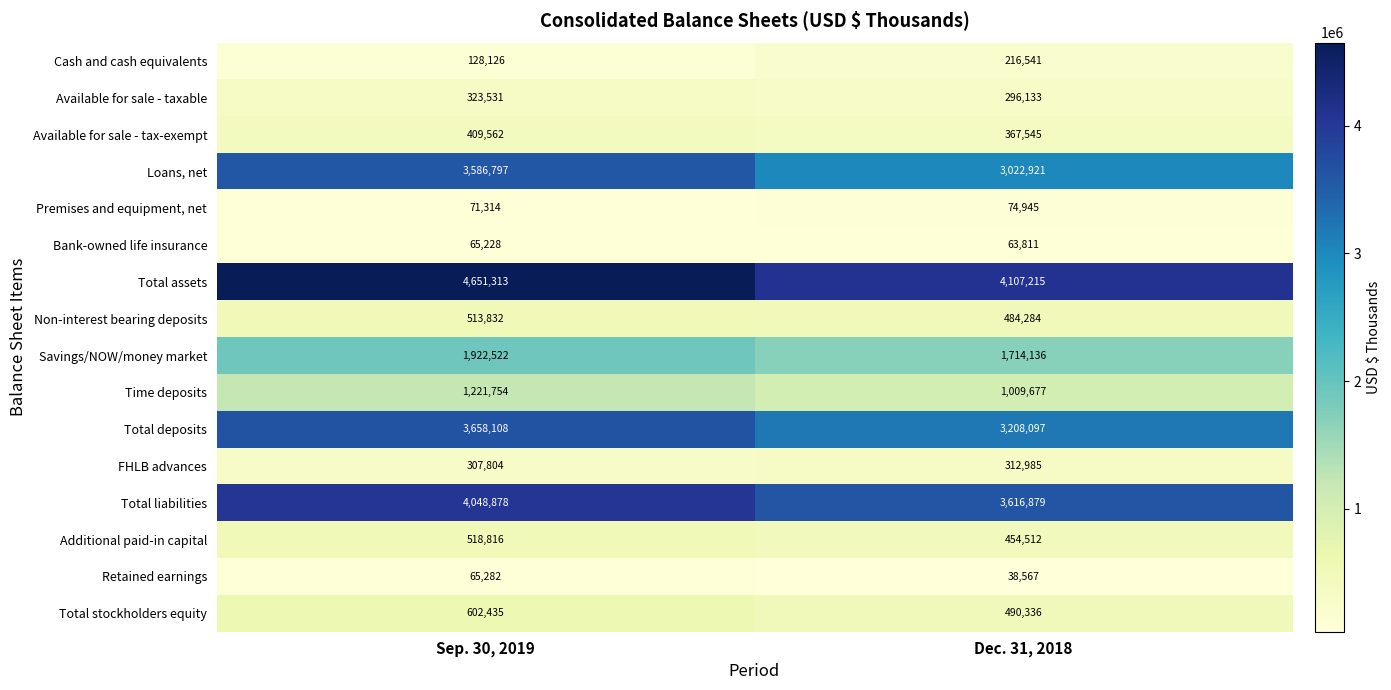

Is the value of Bank-owned life insurance at Dec. 31, 2018 greater than the value of Cash and cash equivalents at Dec. 31, 2018?

No